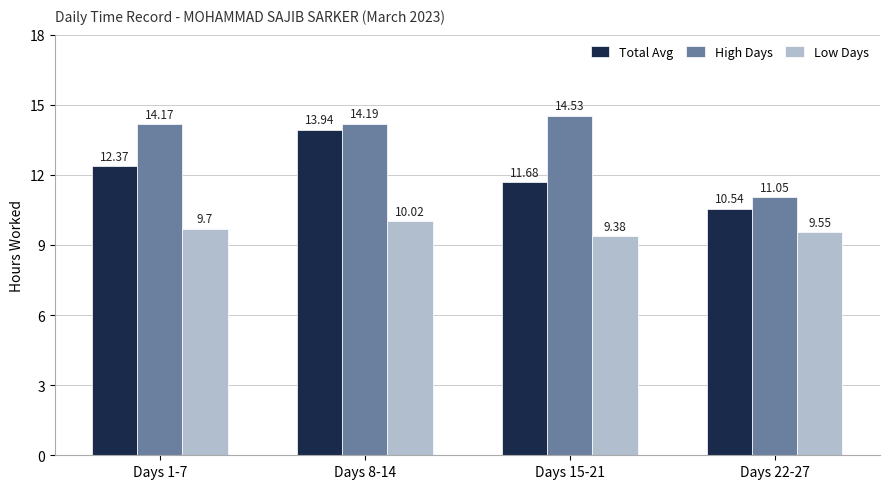

Rank the series by their average value, from lowest to highest.

Low Days, Total Avg, High Days